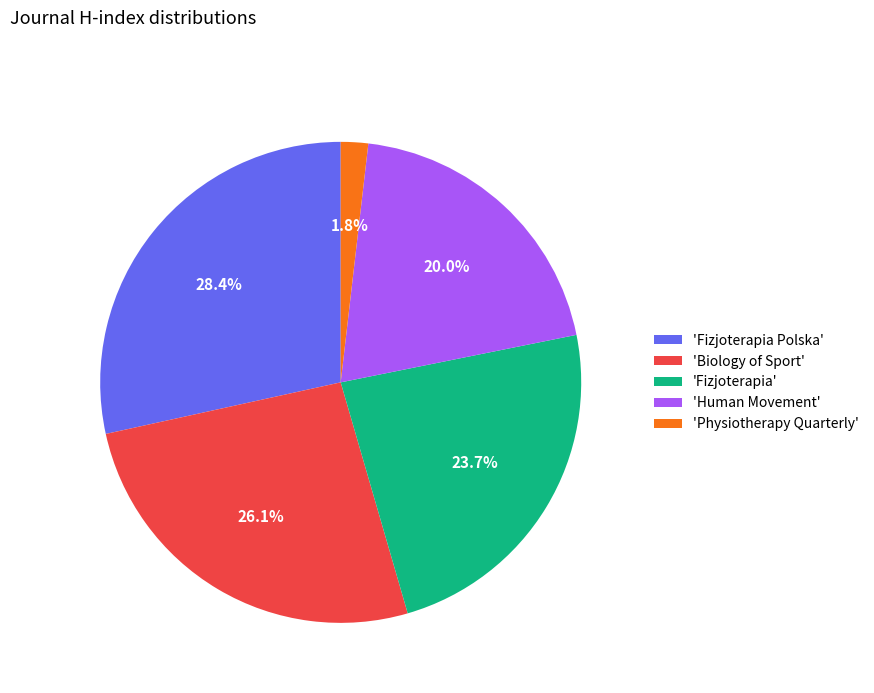

Rank the categories by value from lowest to highest.

'Physiotherapy Quarterly', 'Human Movement', 'Fizjoterapia', 'Biology of Sport', 'Fizjoterapia Polska'